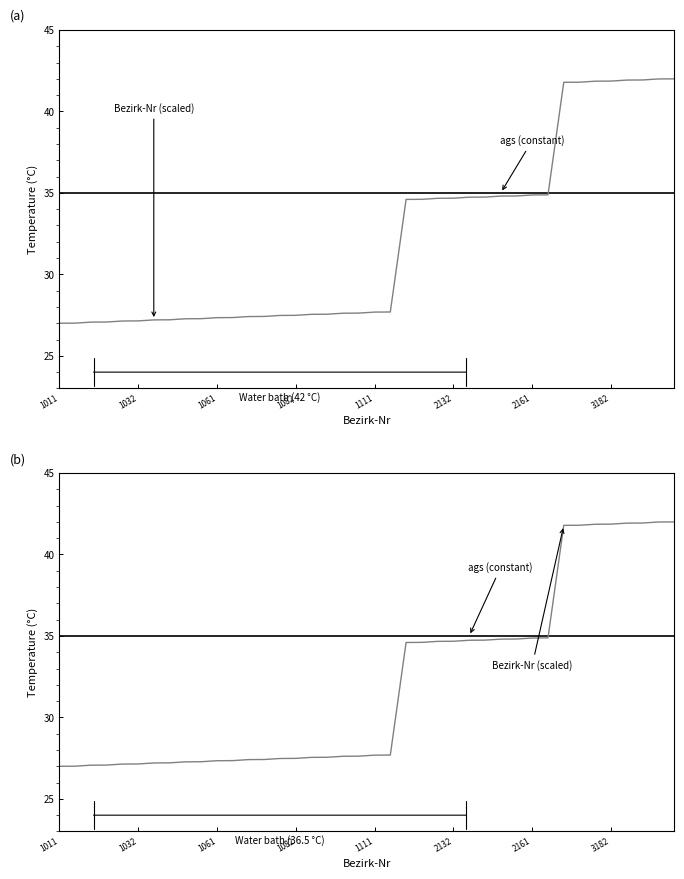

The ags (constant) series shows 12.2 at 1082. True or false?

False